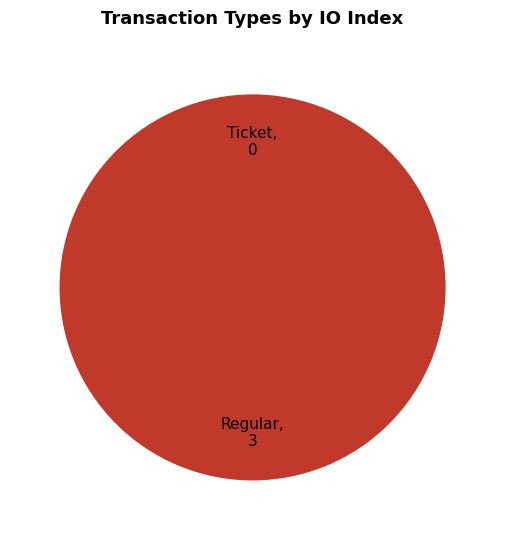

What is the change in value from Ticket to Regular?

+3